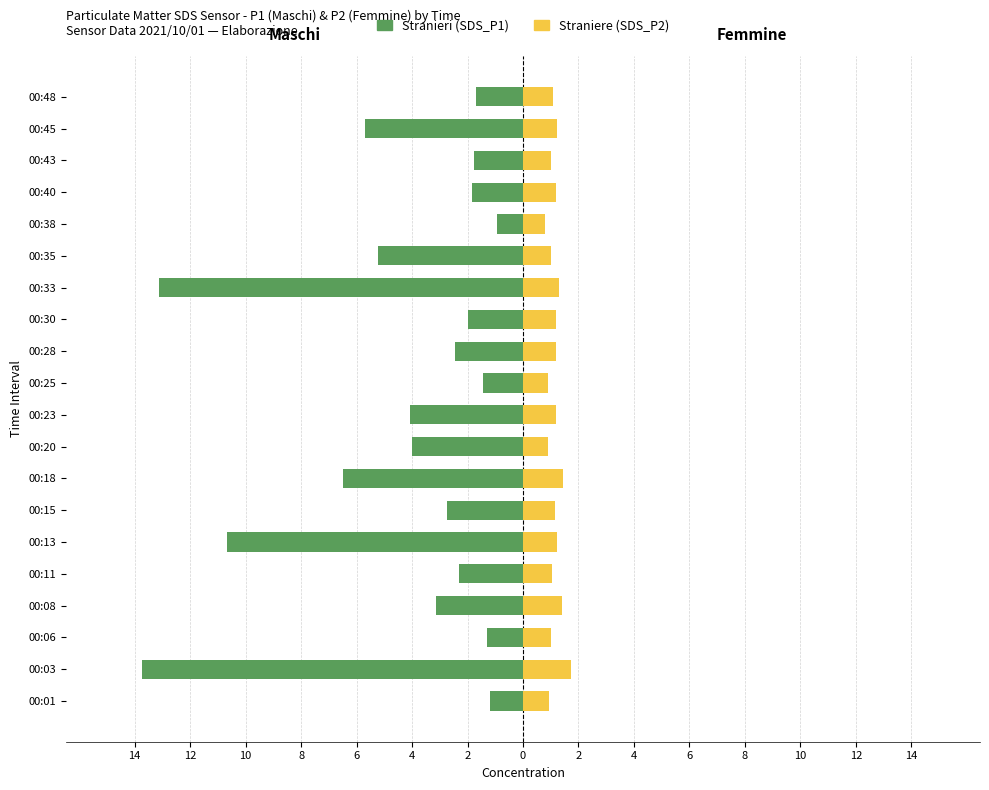

How many data points in Straniere (SDS_P2) are less than 1?

4